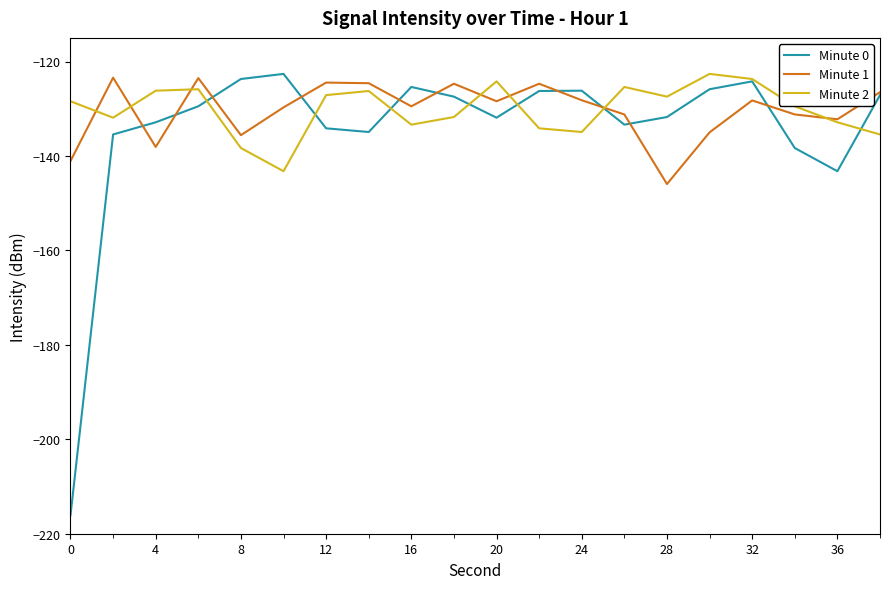

What is the smallest value displayed?

-216.1